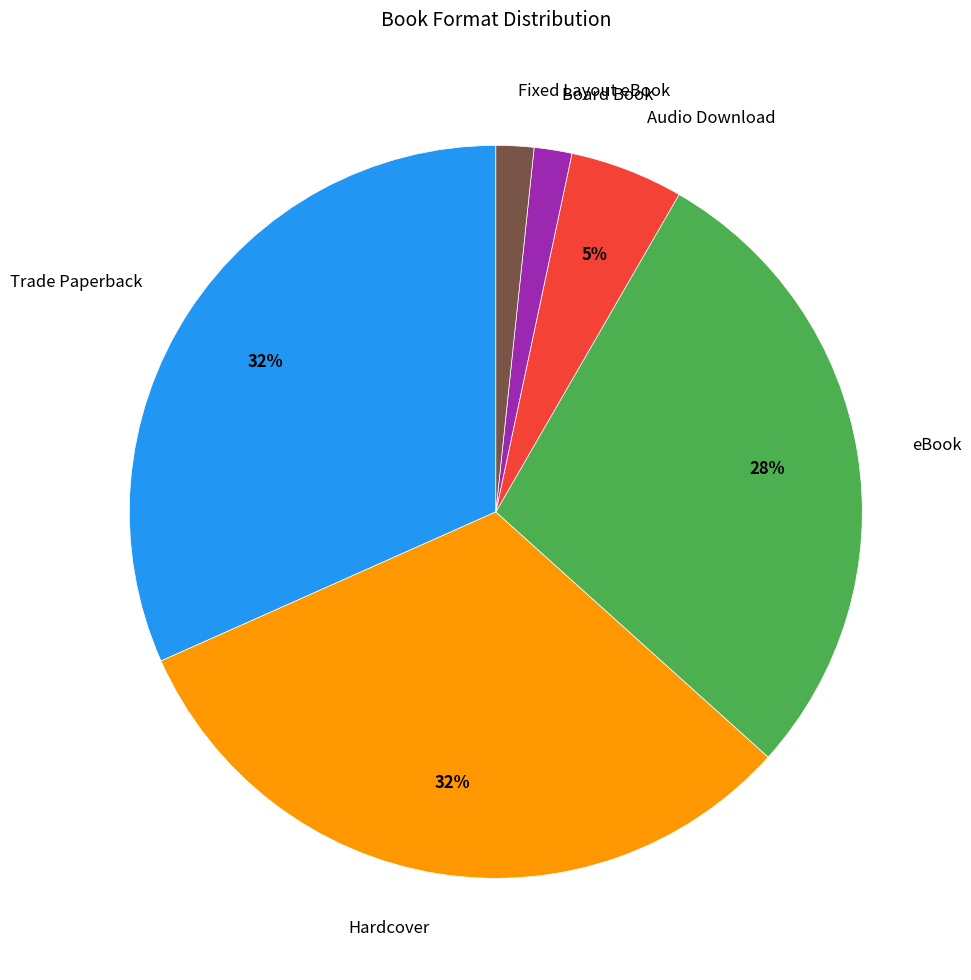

What percentage is the Hardcover slice, to the nearest percent?

32%